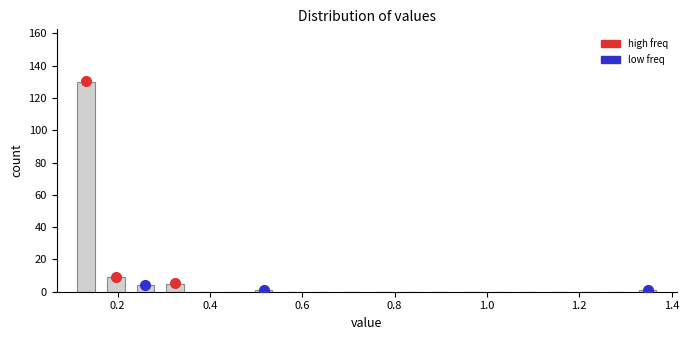

Read against the x-axis, roughly where is the centre of the tallest bar?

0.14